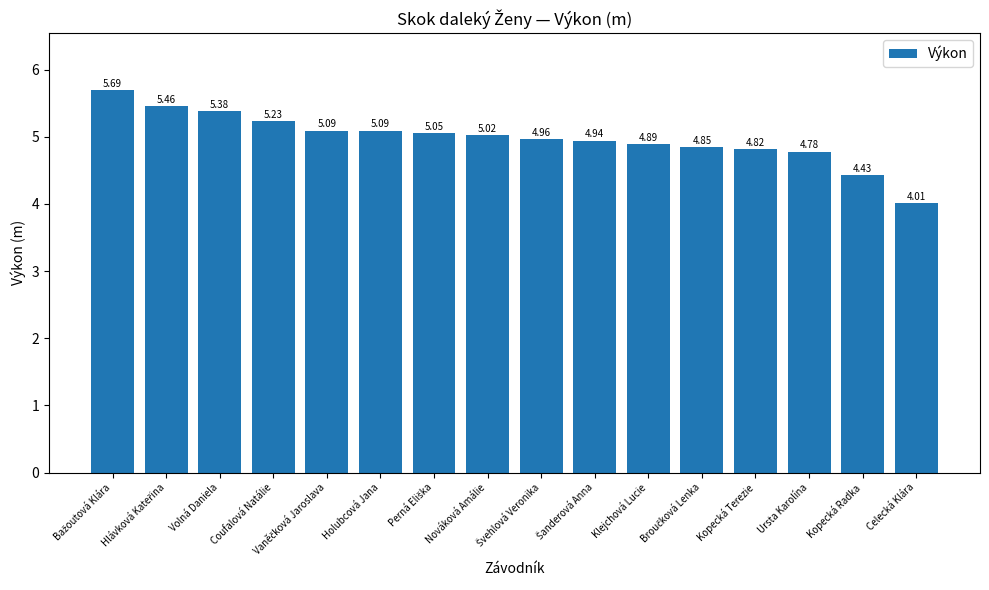

Approximately how many times larger is the value at Klejchová Lucie compared to Celecká Klára?

1.2